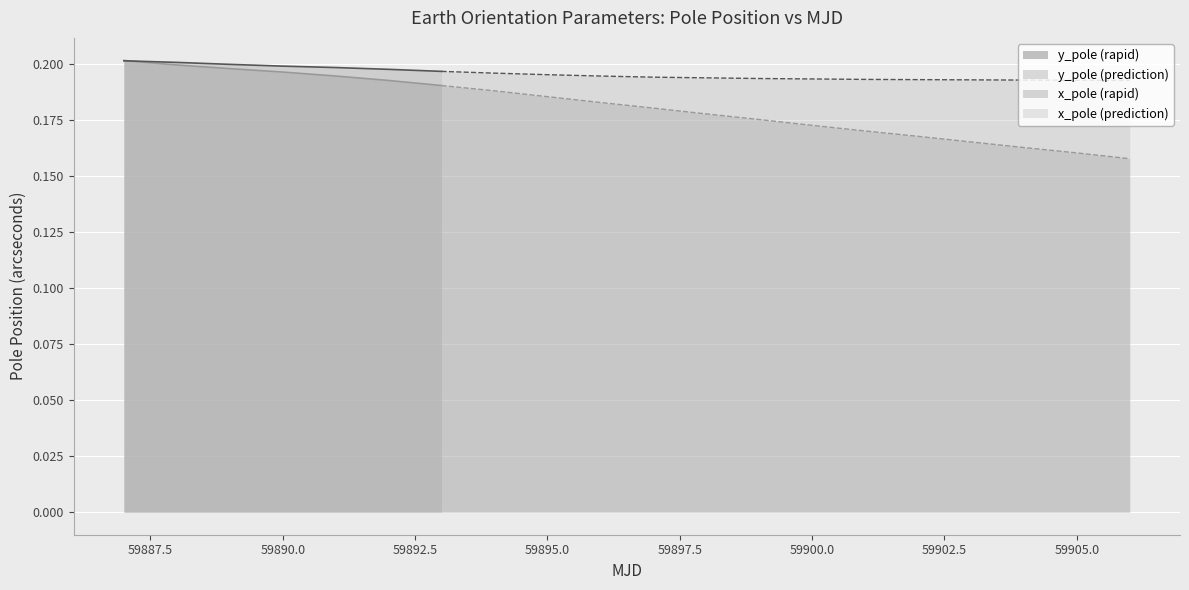

True or false: y_pole has more than 1 interior local peaks.

False